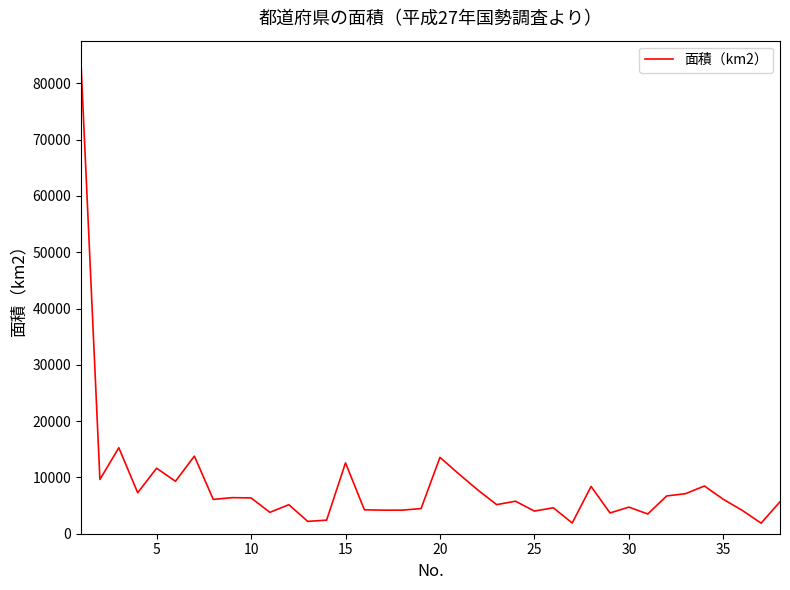

How many series are shown in this chart?

1